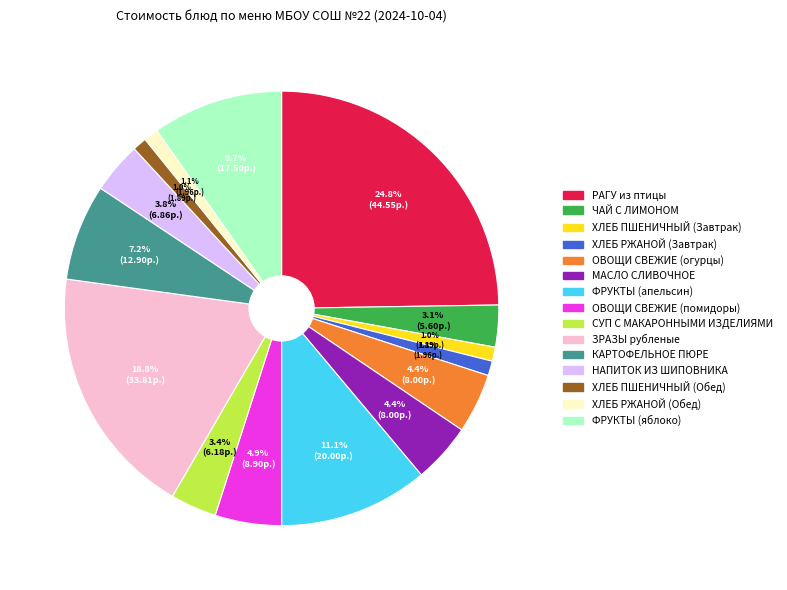

What is the largest slice in the pie chart?

РАГУ из птицы